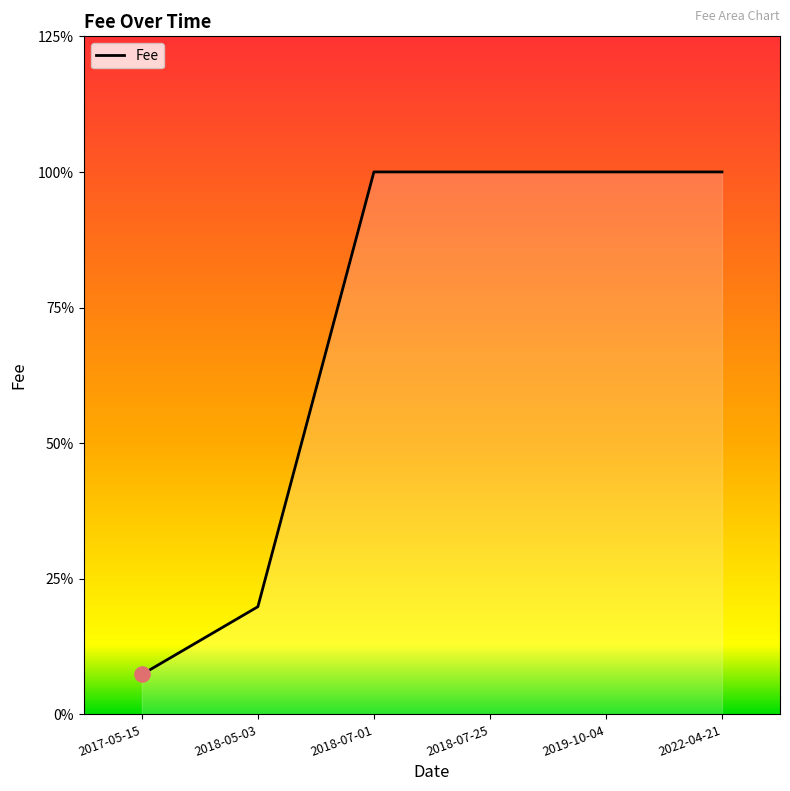

What is the ratio of the value at 2019-10-04 to the value at 2022-04-21?

1.0